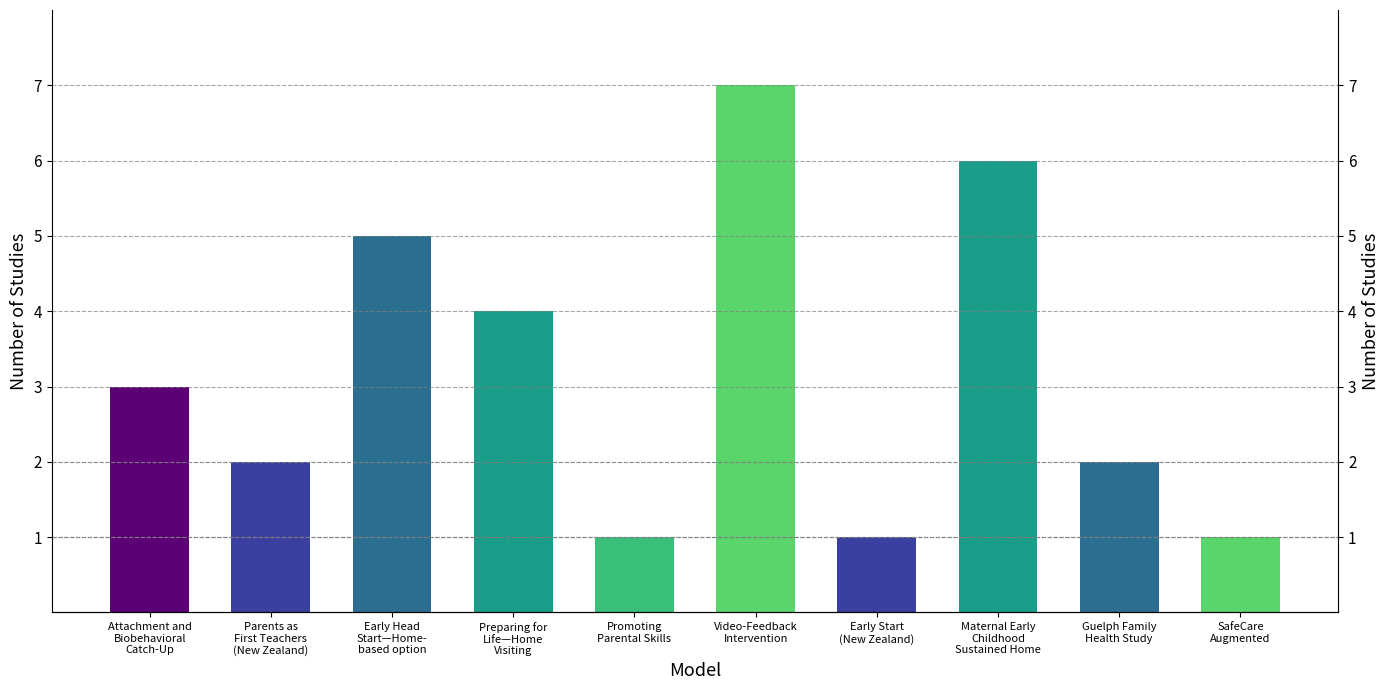

Rank the categories by value from highest to lowest.

Video-Feedback
Intervention, Maternal Early
Childhood
Sustained Home, Early Head
Start—Home-
based option, Preparing for
Life—Home
Visiting, Attachment and
Biobehavioral
Catch-Up, Parents as
First Teachers
(New Zealand), Guelph Family
Health Study, Promoting
Parental Skills, Early Start
(New Zealand), SafeCare
Augmented